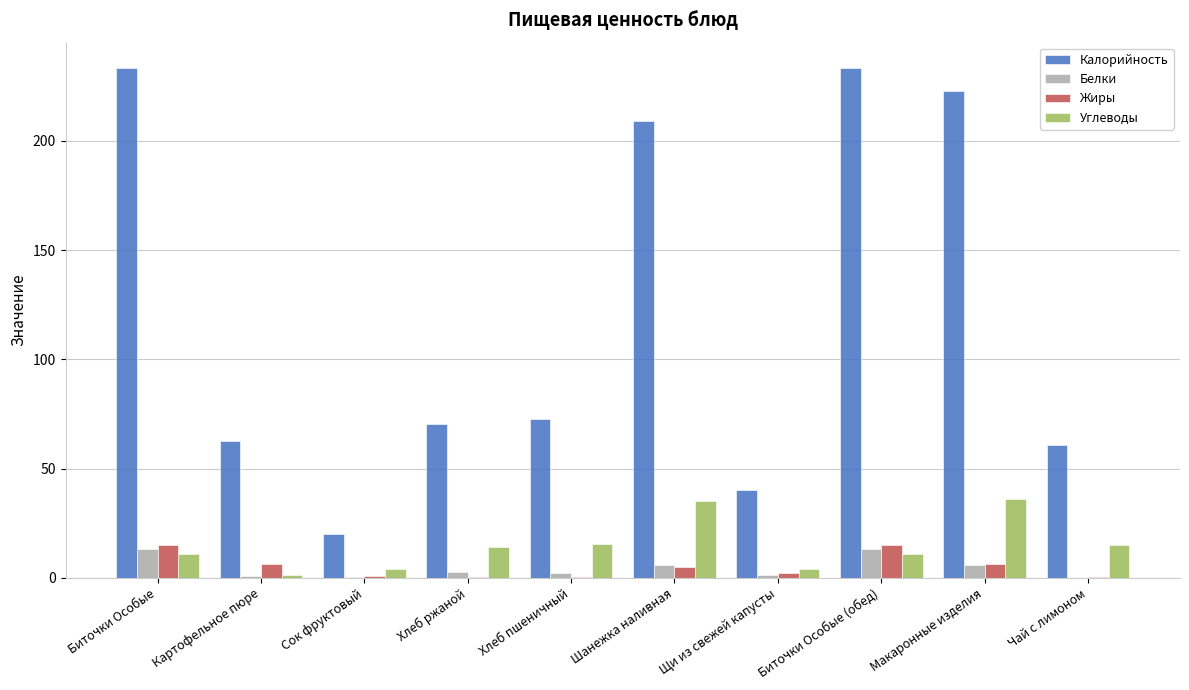

What is the sum of the Белки values at Биточки Особые (обед) and Макаронные изделия?

18.9